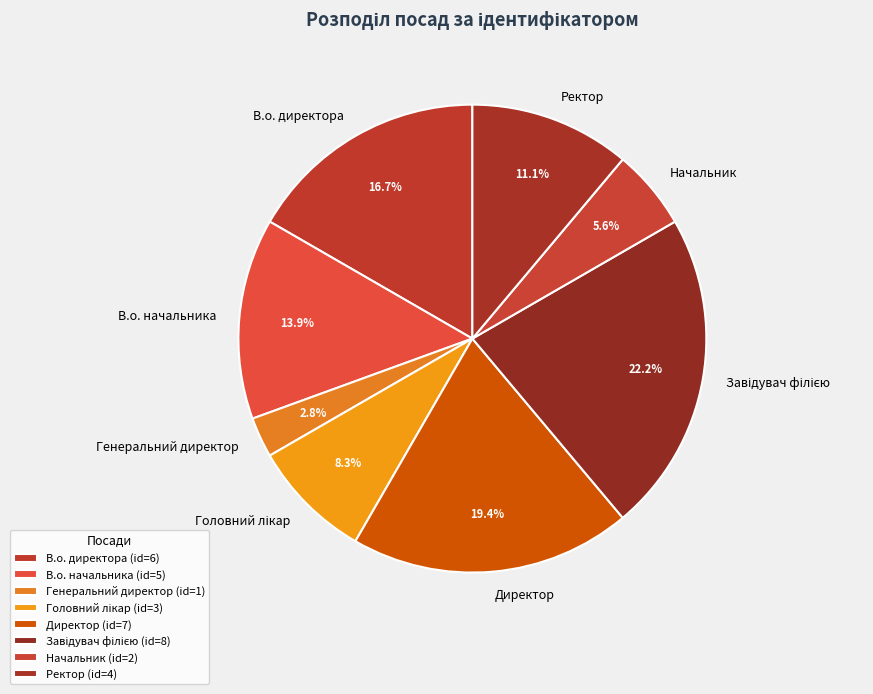

Between Ректор and В.о. директора, which is larger?

В.о. директора